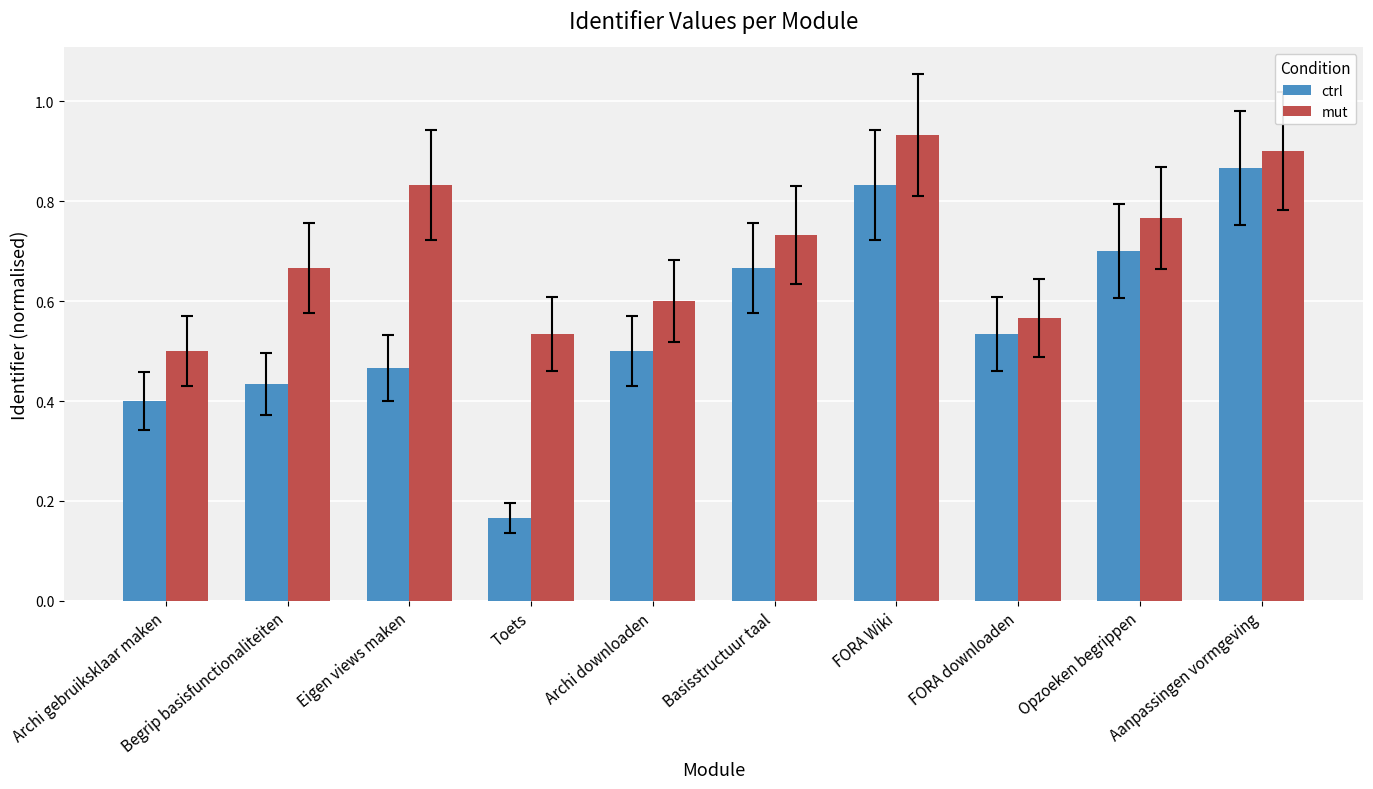

How many bars are there in each group?

2